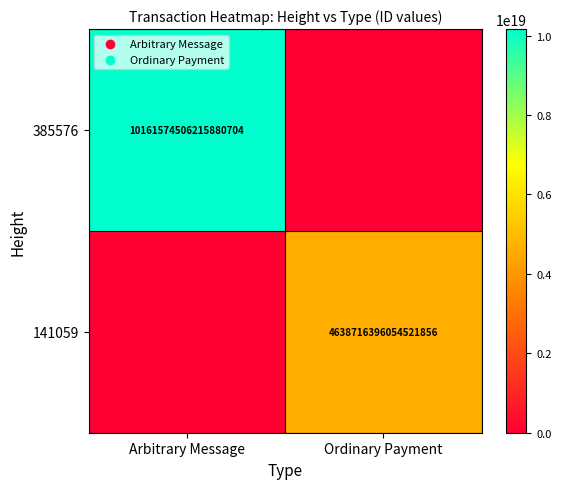

At how many categories does at least one series exceed 5709401113565251584?

1